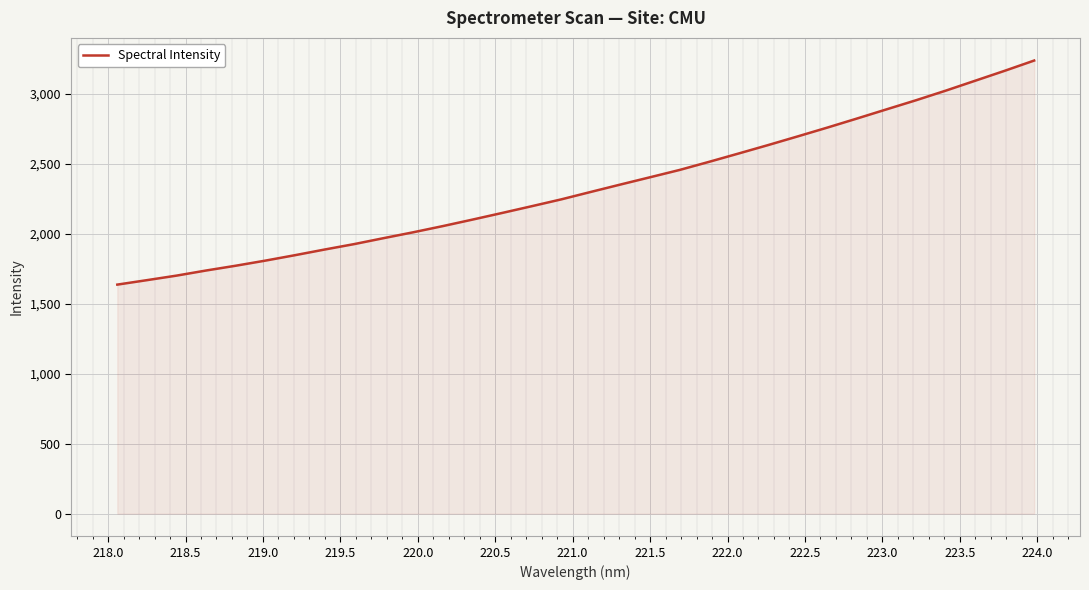

What is the smallest value displayed?

1637.8